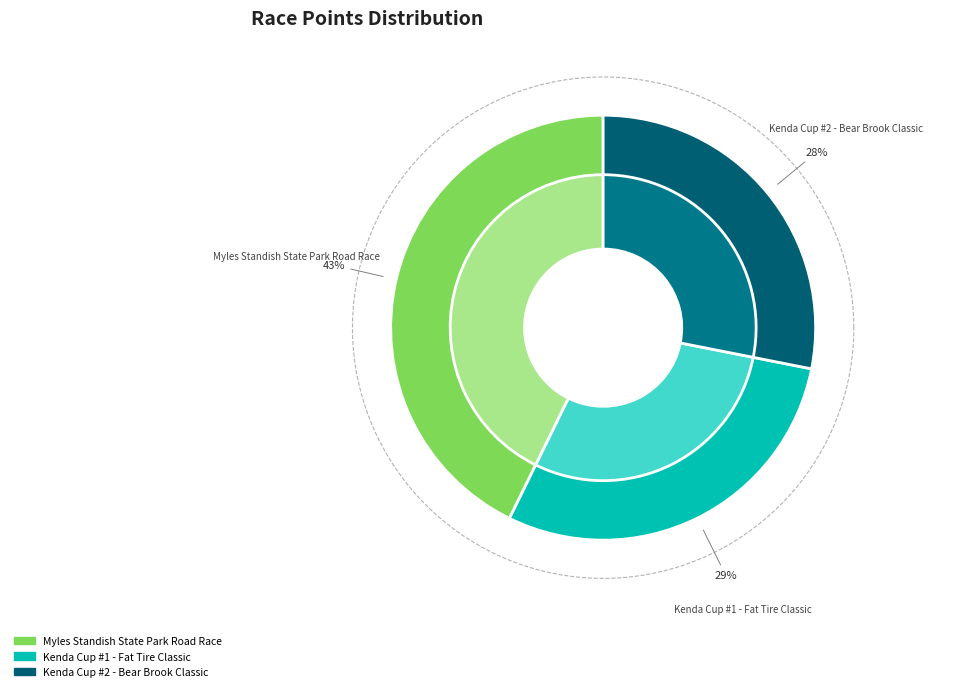

To the nearest percent, what is the average slice percentage?

33%